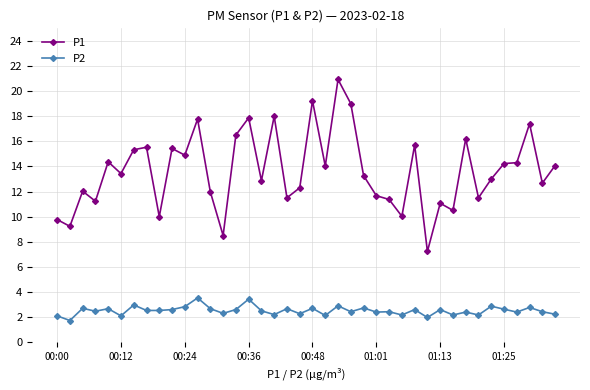

List the series in order of their peak value, highest first.

P1, P2